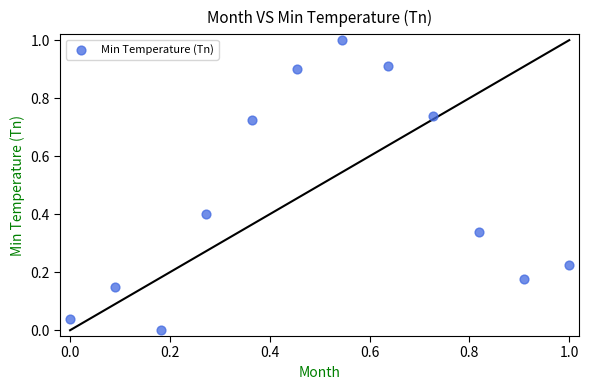

What is the range of Y values (max minus min)?

1.0